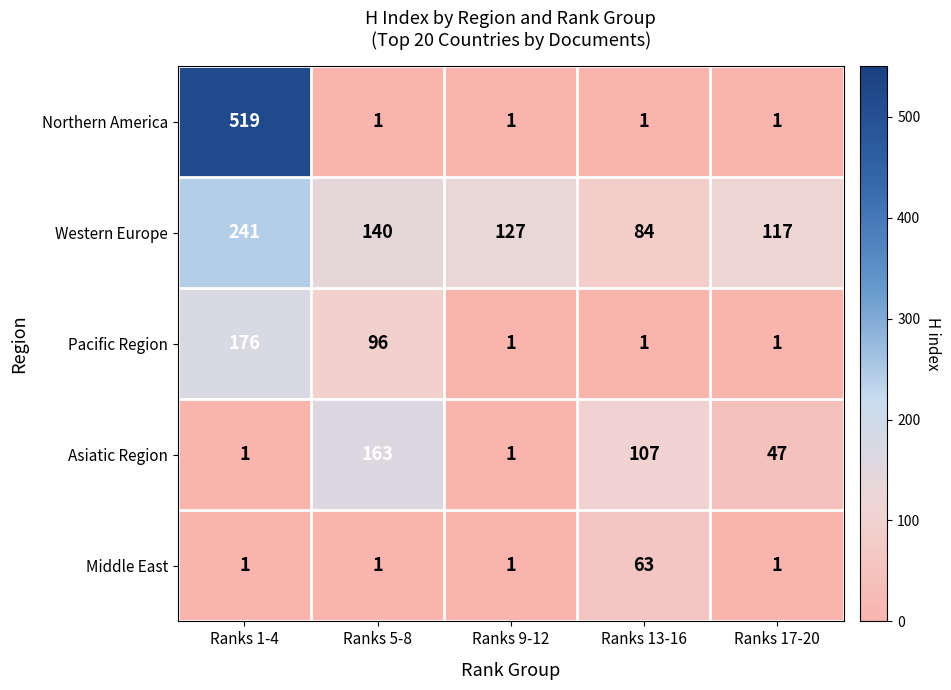

Rank the series by their maximum value, from lowest to highest.

Middle East, Asiatic Region, Pacific Region, Western Europe, Northern America